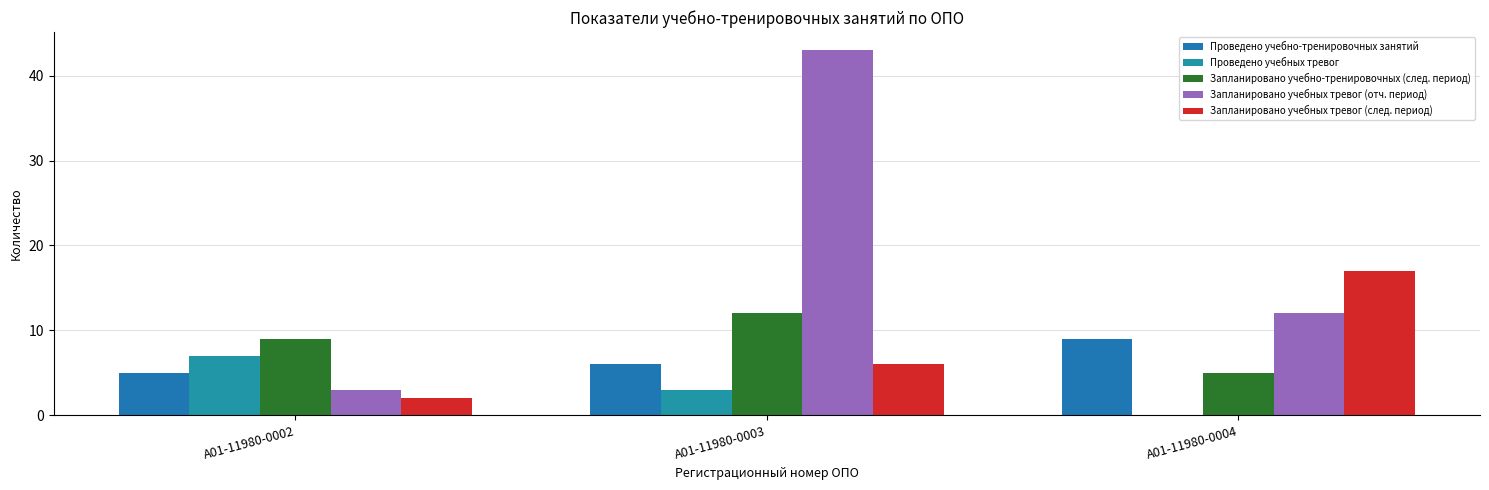

Reading right to left, list all the values displayed in this chart.

Проведено учебно-тренировочных занятий: 9	6	5
Проведено учебных тревог: 0	3	7
Запланировано учебно-тренировочных (след. период): 5	12	9
Запланировано учебных тревог (отч. период): 12	43	3
Запланировано учебных тревог (след. период): 17	6	2